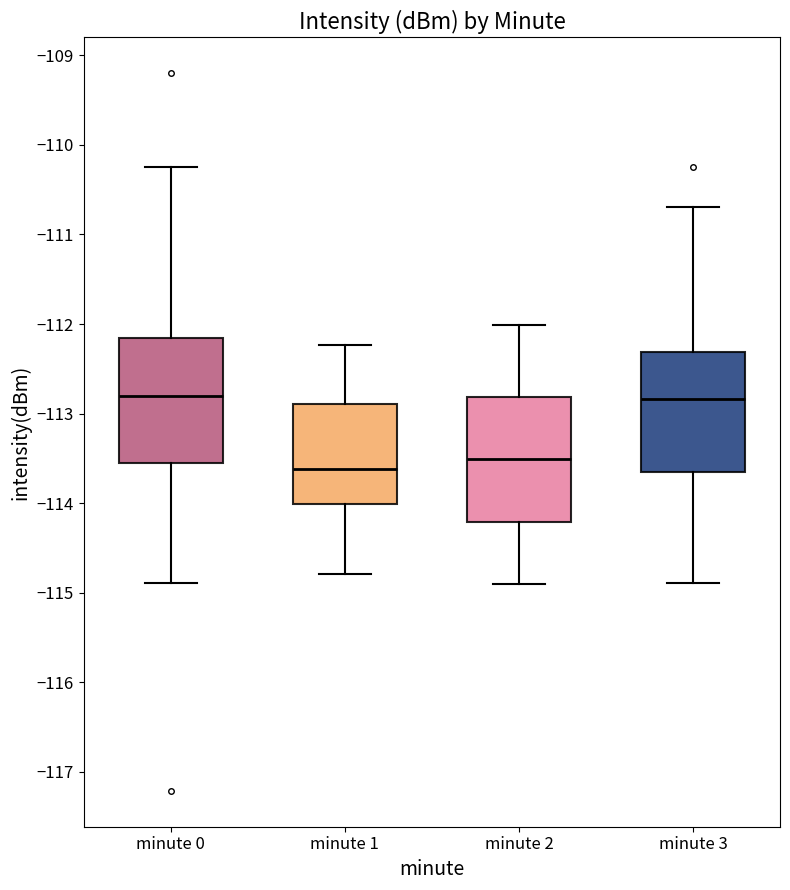

Reading left to right, transcribe this box plot: for each box, give where its median line is, the range the box spans, and where its two whiskers end, as read against the y-axis. The values are not printed on the chart, so give them approximately, as read against the axis.

minute 0: median -112.8, box -113.6 to -112.2, whiskers -114.9 to -110.2
minute 1: median -113.6, box -114.0 to -112.9, whiskers -114.8 to -112.2
minute 2: median -113.5, box -114.2 to -112.8, whiskers -114.9 to -112.0
minute 3: median -112.8, box -113.7 to -112.3, whiskers -114.9 to -110.7